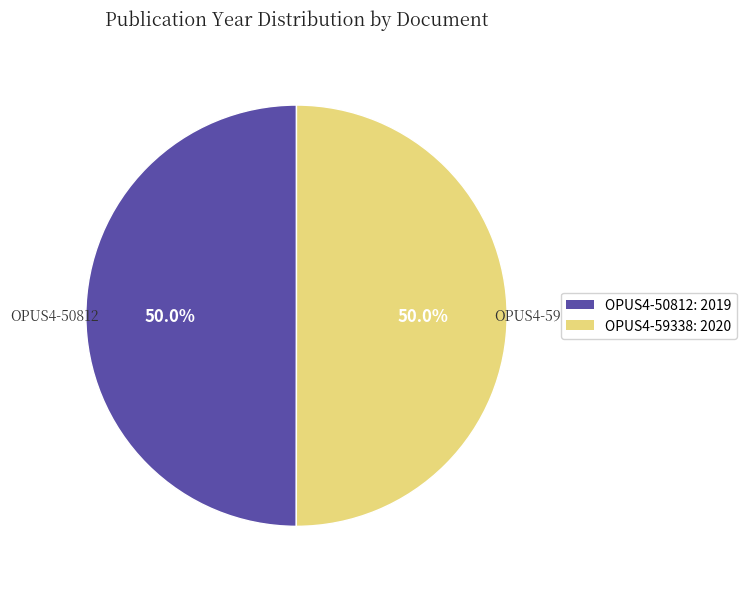

True or false: OPUS4-50812 accounts for 57% of the total.

False